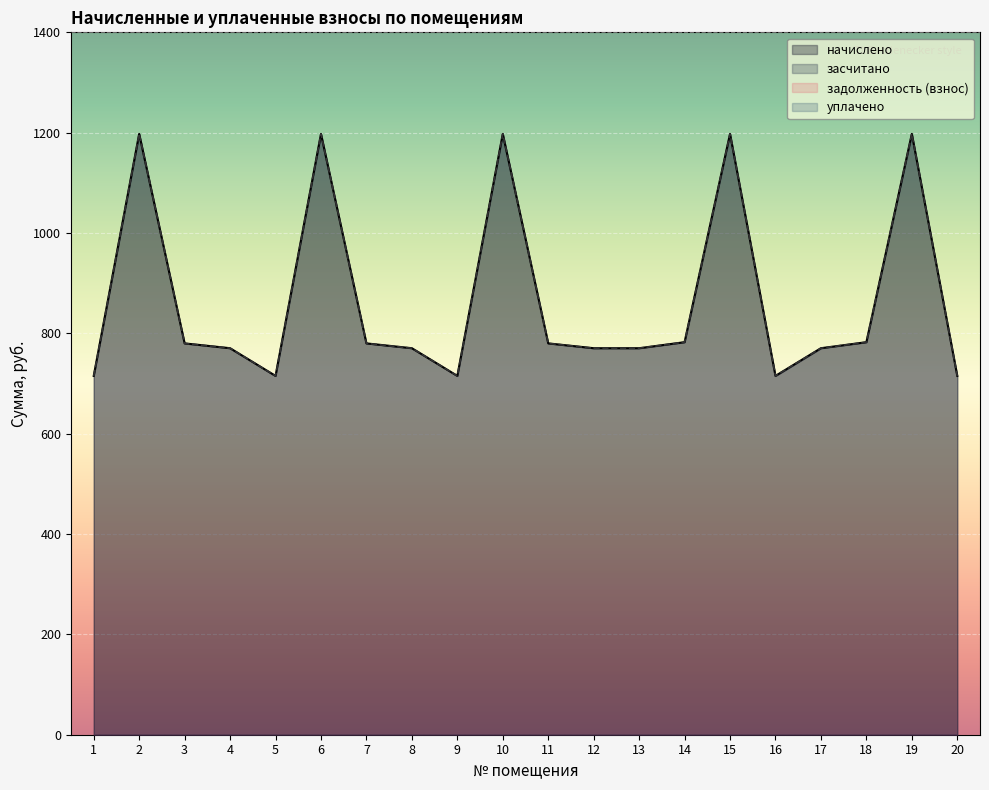

The засчитано series shows 611.2 at 6. True or false?

False